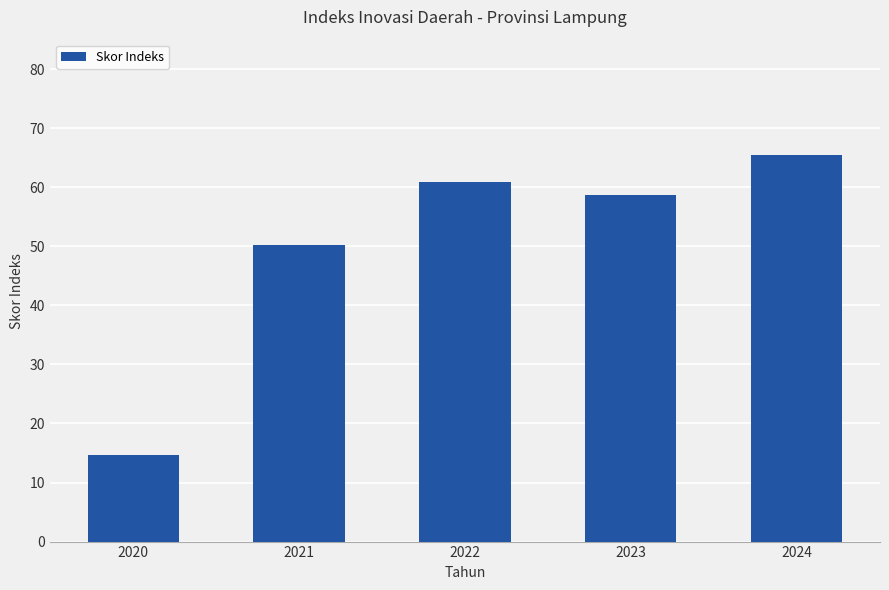

Does the chart contain stacked bars?

No